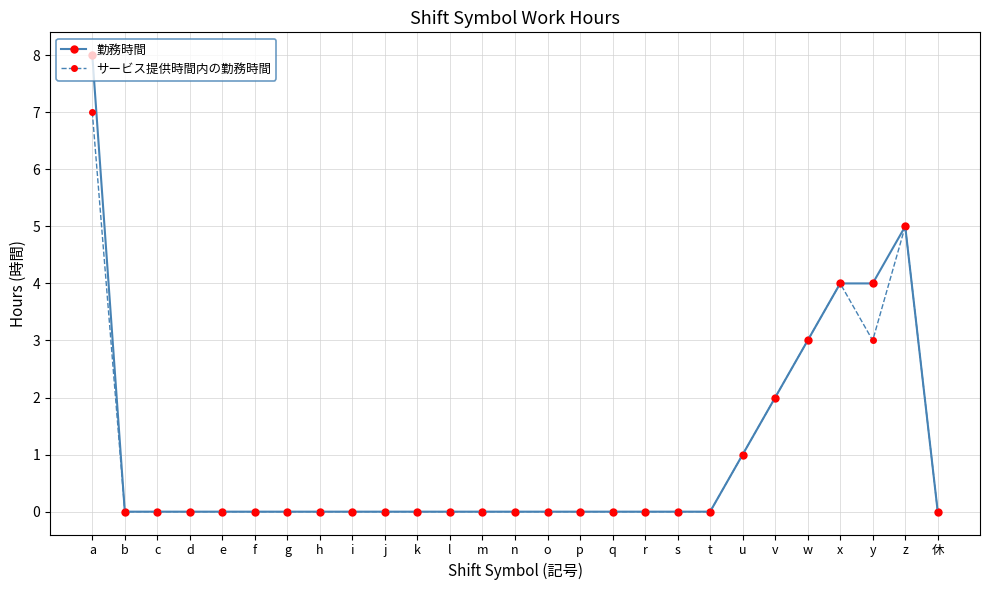

What is the maximum value shown in the chart?

8